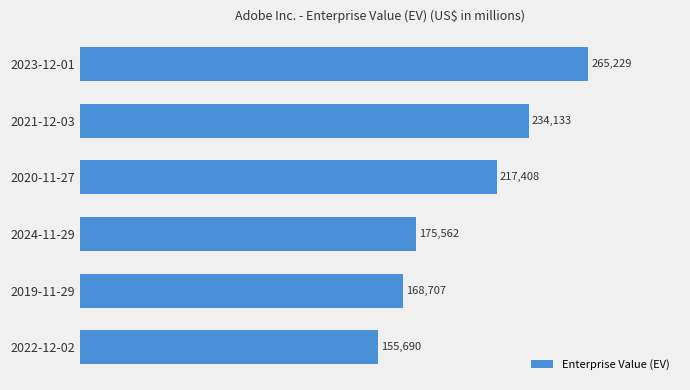

Are the bars grouped side by side (vs. stacked)?

No